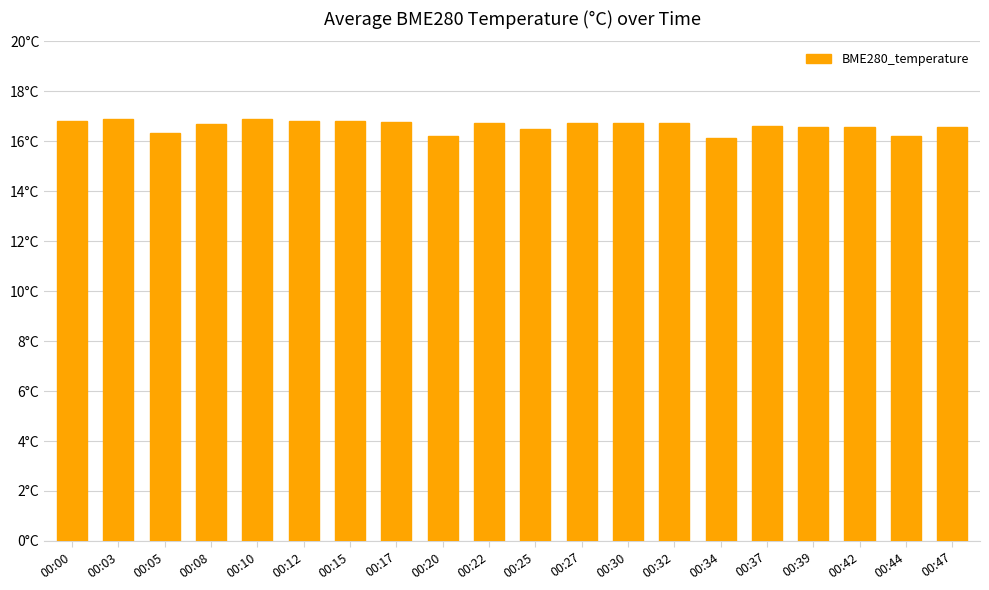

How many categories are shown in the chart?

20